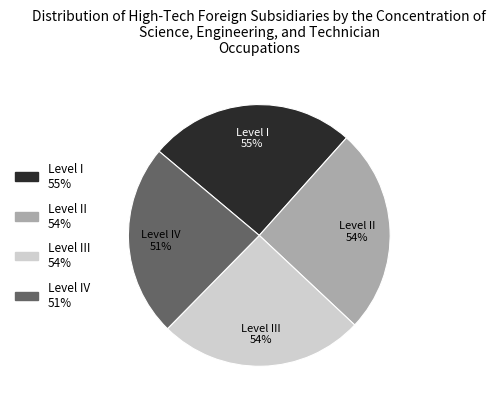

Is the sum of 16 and 448 greater than half?

No